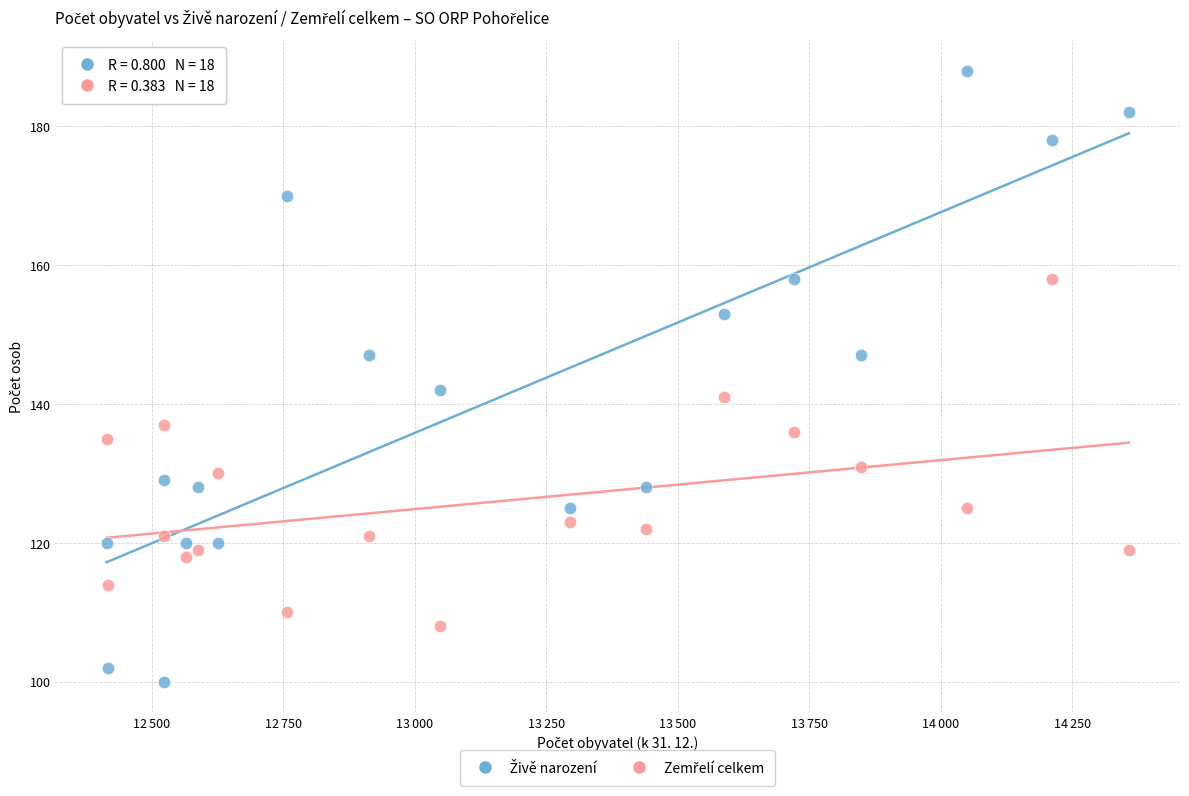

What is the X range (max minus min) for the scatter plot?

1944